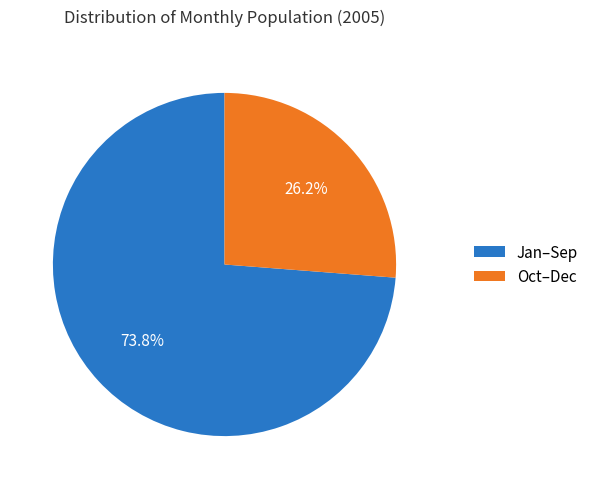

Rank the categories by value from highest to lowest.

Jan–Sep, Oct–Dec